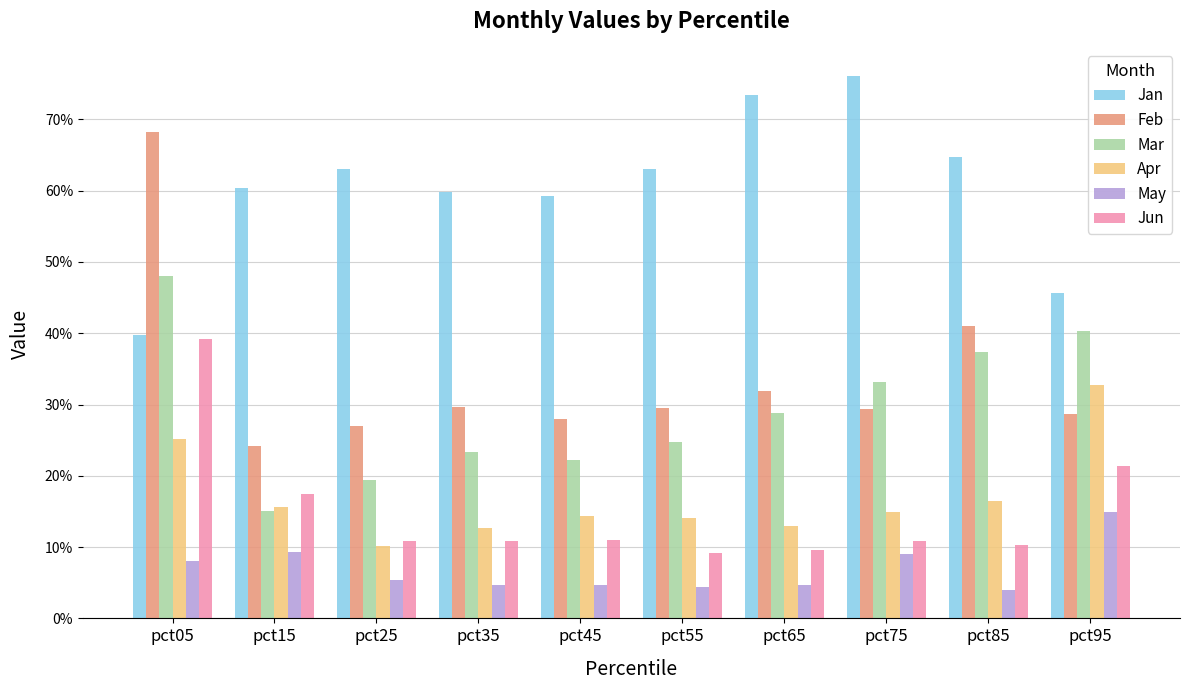

Are the bars horizontal?

No